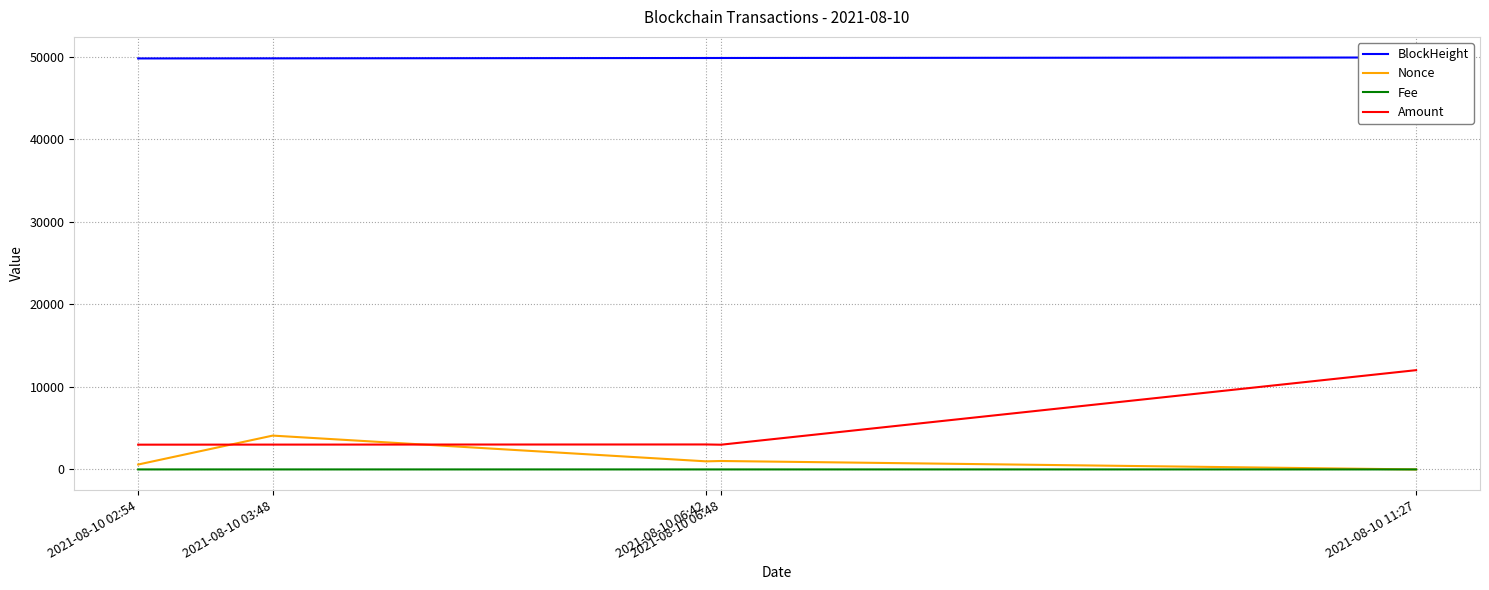

Which category has the highest value across all series?

2021-08-10 11:27